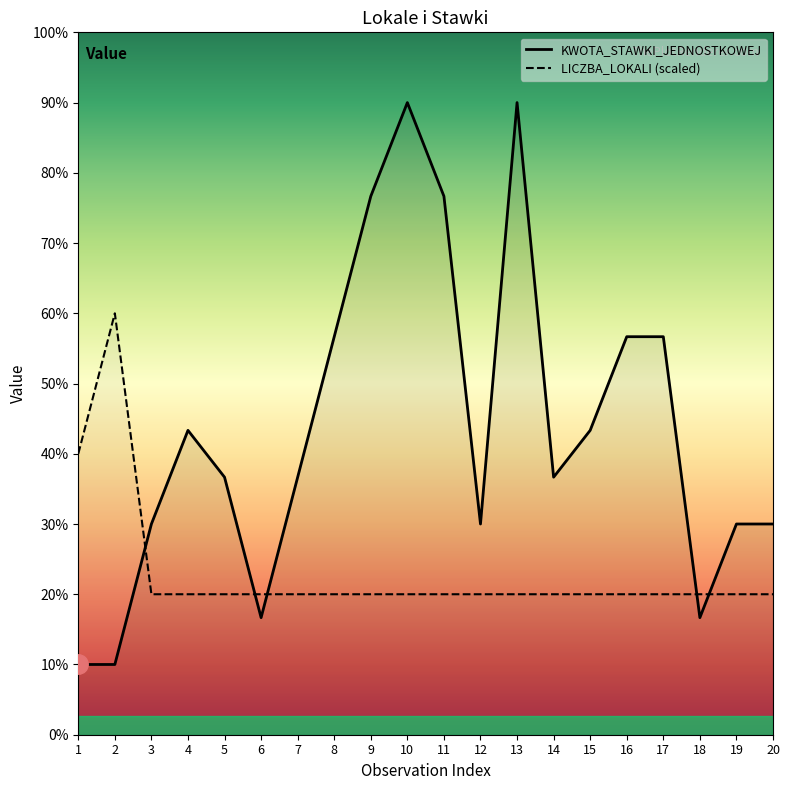

Reading left to right, list all the values displayed in this chart.

KWOTA_STAWKI_JEDNOSTKOWEJ: 1500	1500	4500	6500	5500	2500	5500	8500	11500	13500	11500	4500	13500	5500	6500	8500	8500	2500	4500	4500
LICZBA_LOKALI (scaled): 6000	9000	3000	3000	3000	3000	3000	3000	3000	3000	3000	3000	3000	3000	3000	3000	3000	3000	3000	3000